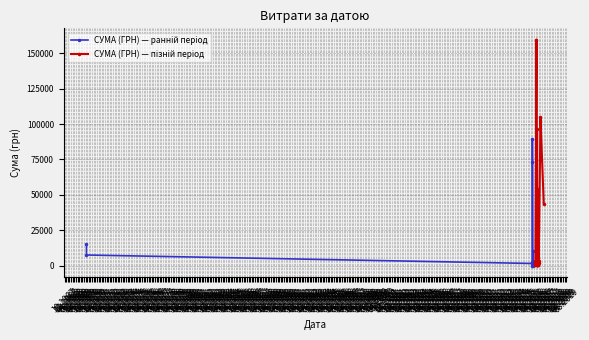

What is the average value?

22942.6